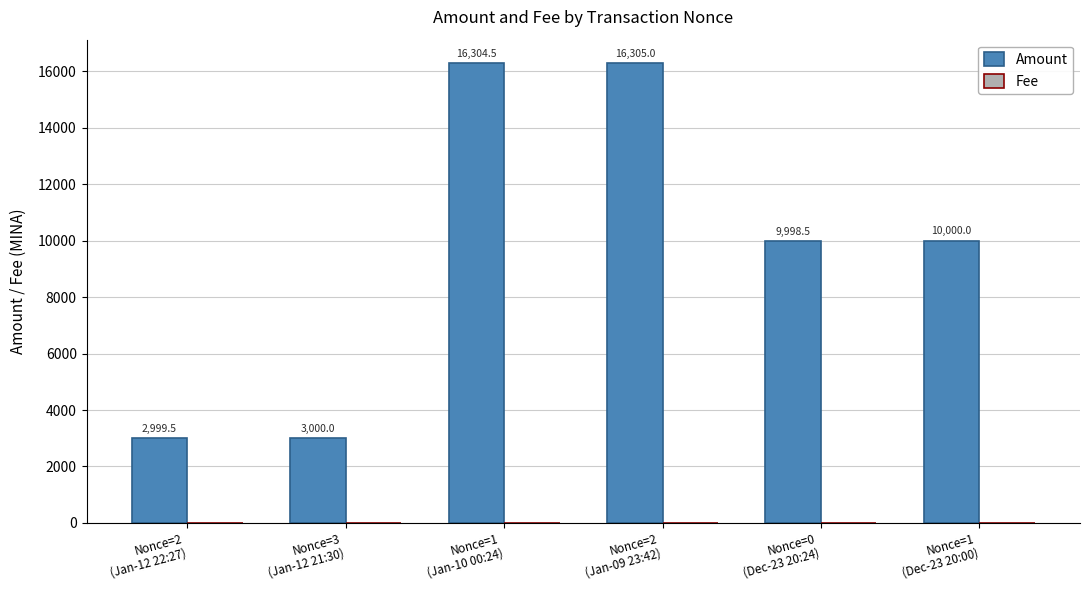

Which series has the largest total across all categories?

Amount